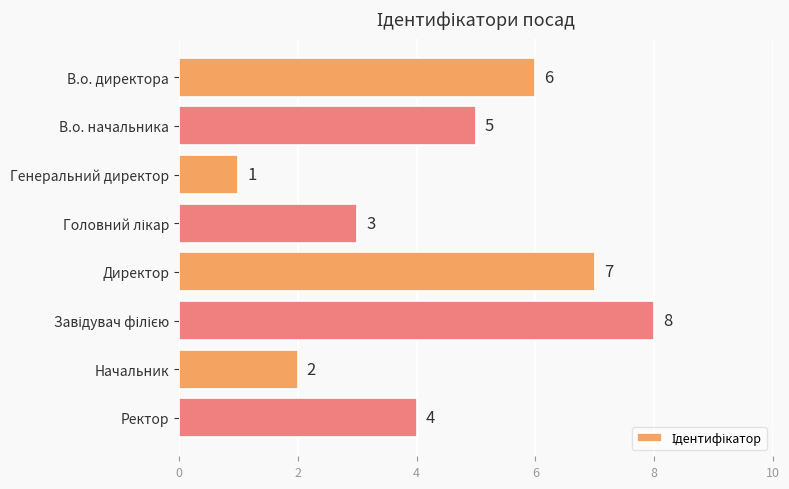

The value at В.о. начальника is 3. True or false?

False